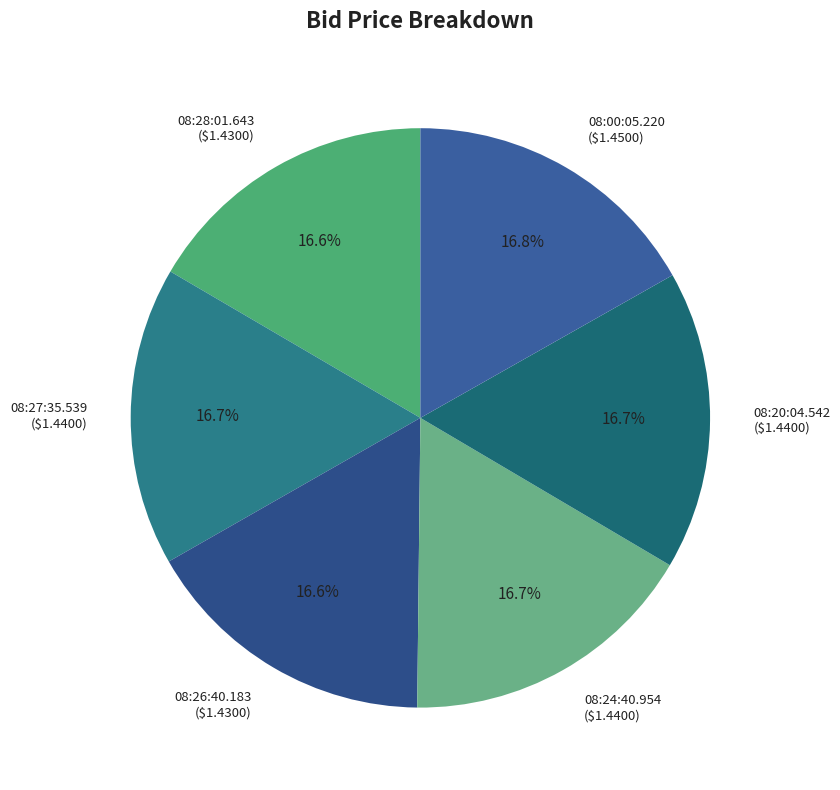

What is the ratio of the value at 08:20:04.542 to the value at 08:24:40.954?

1.0